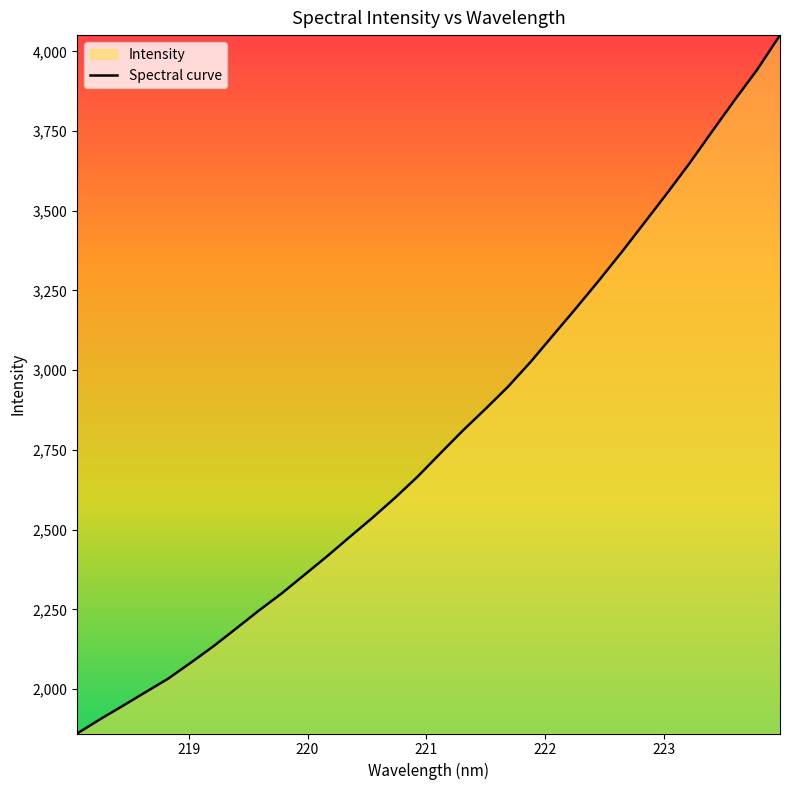

What is the minimum value shown in the chart?

1860.5